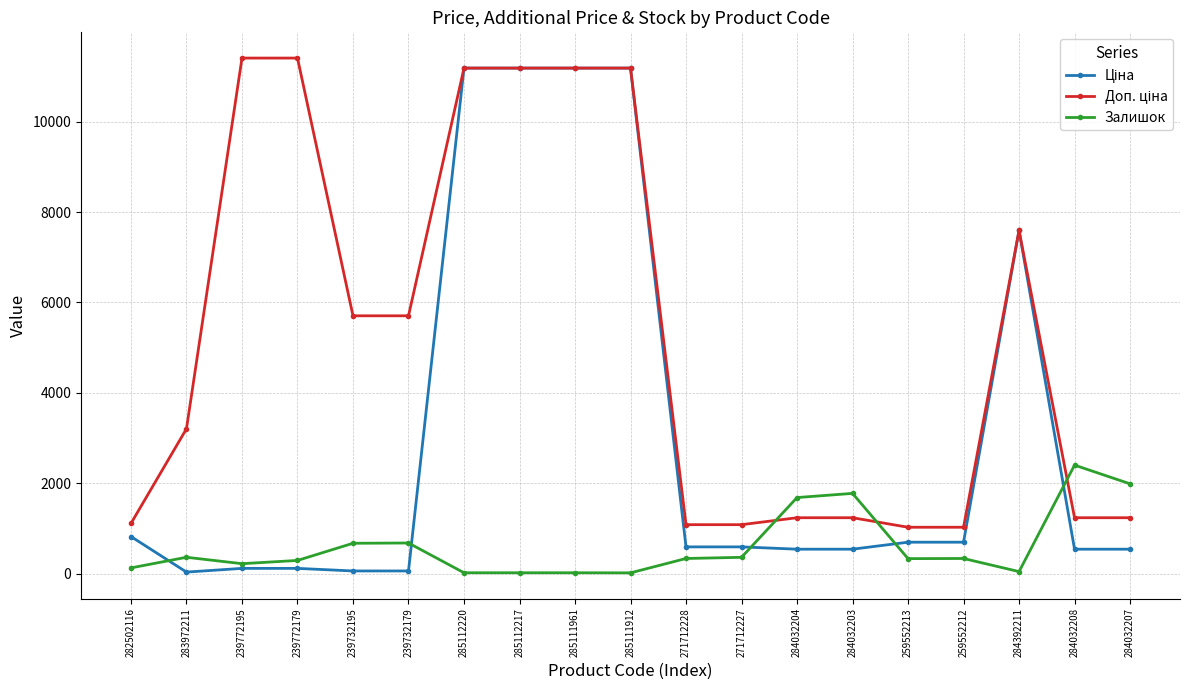

What is the value of the Залишок point at the 15th from the left?

330.0